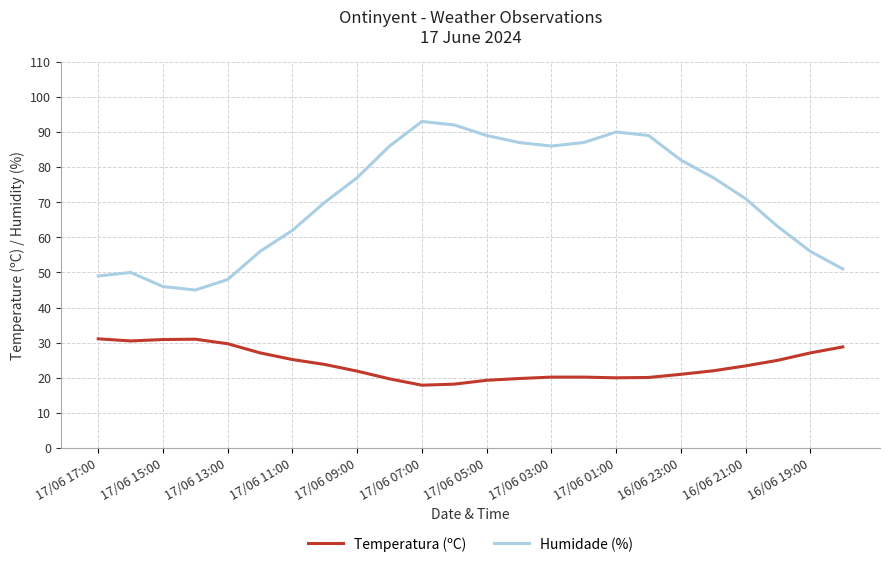

Which series has the widest spread of values?

Humidade (%)